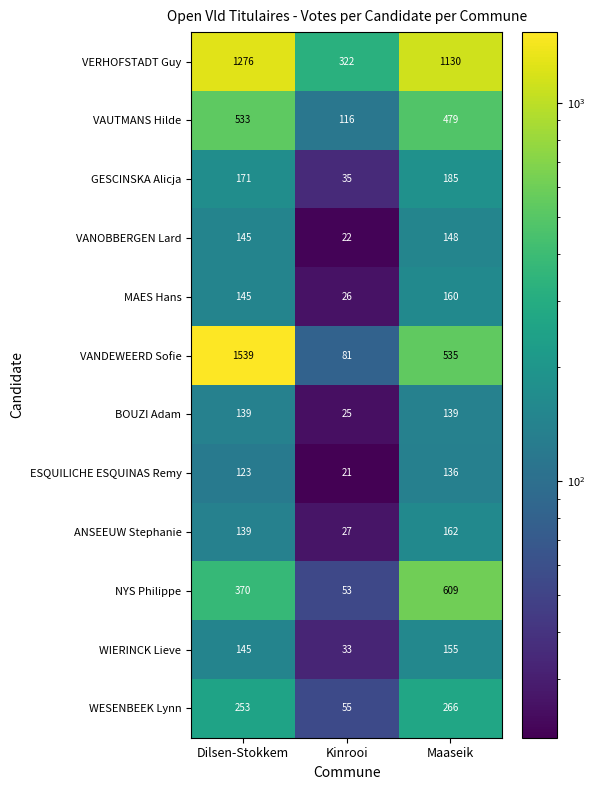

At which category is the sum across all series the highest?

Dilsen-Stokkem